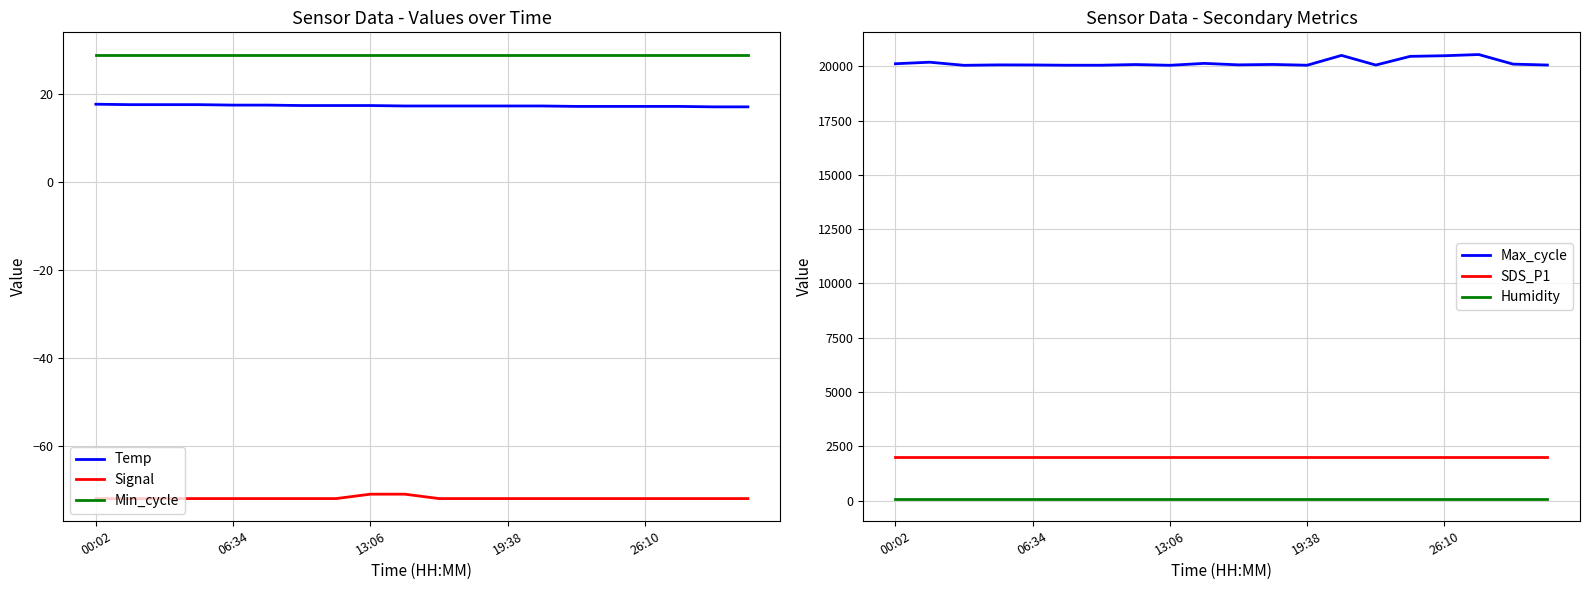

What is the label of the 19th point from the left?

18